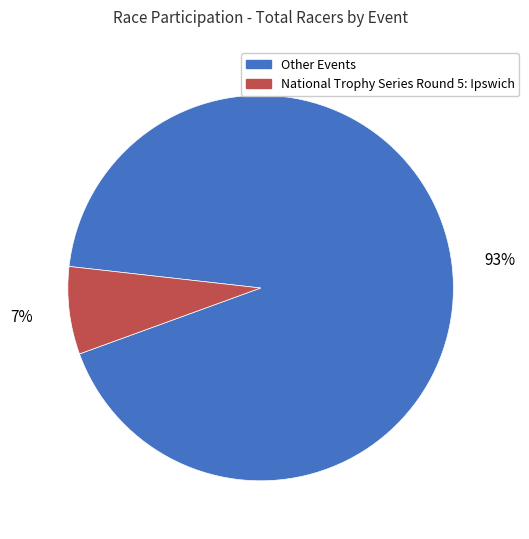

To the nearest percent, what percentage of the pie is National Trophy Series Round 5: Ipswich?

7%